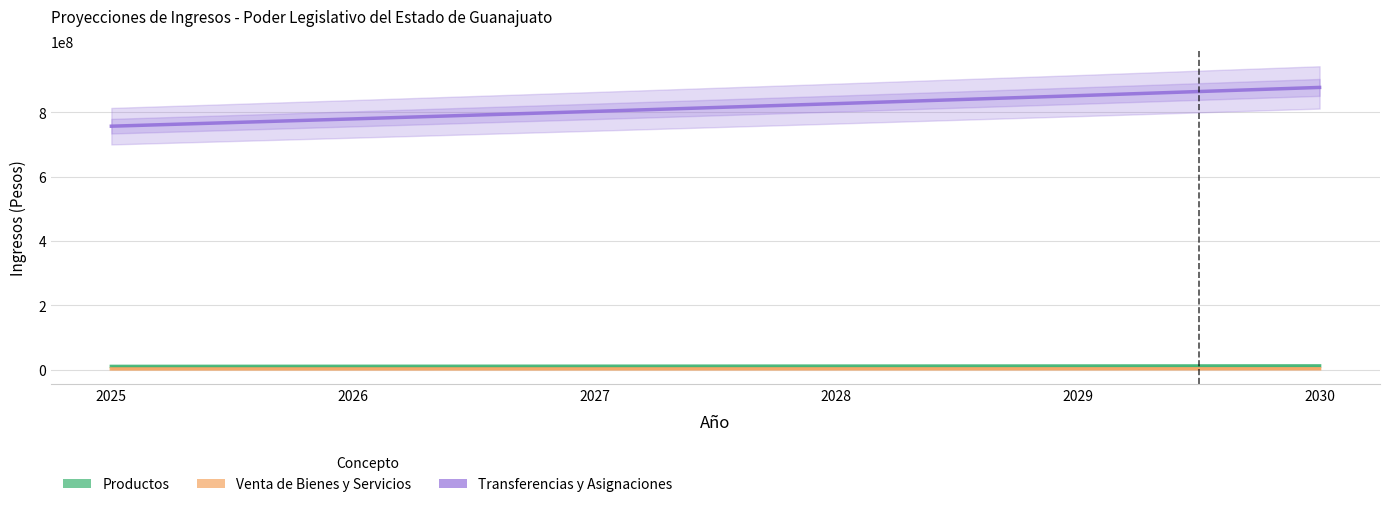

Rank the series at 2029 from lowest to highest value.

Venta de Bienes y Servicios, Productos, Transferencias y Asignaciones